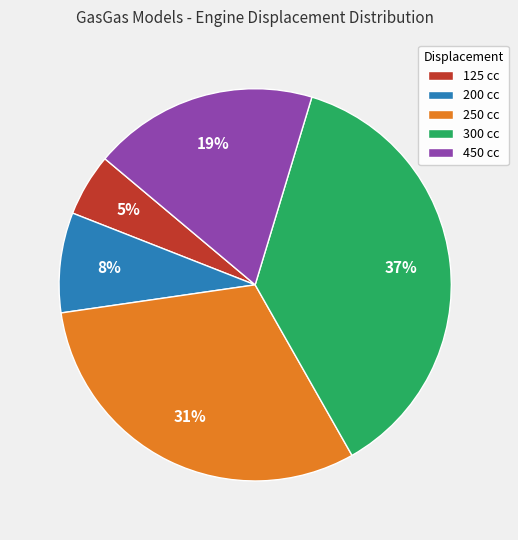

Rank the categories by value from lowest to highest.

125 cc, 200 cc, 450 cc, 250 cc, 300 cc